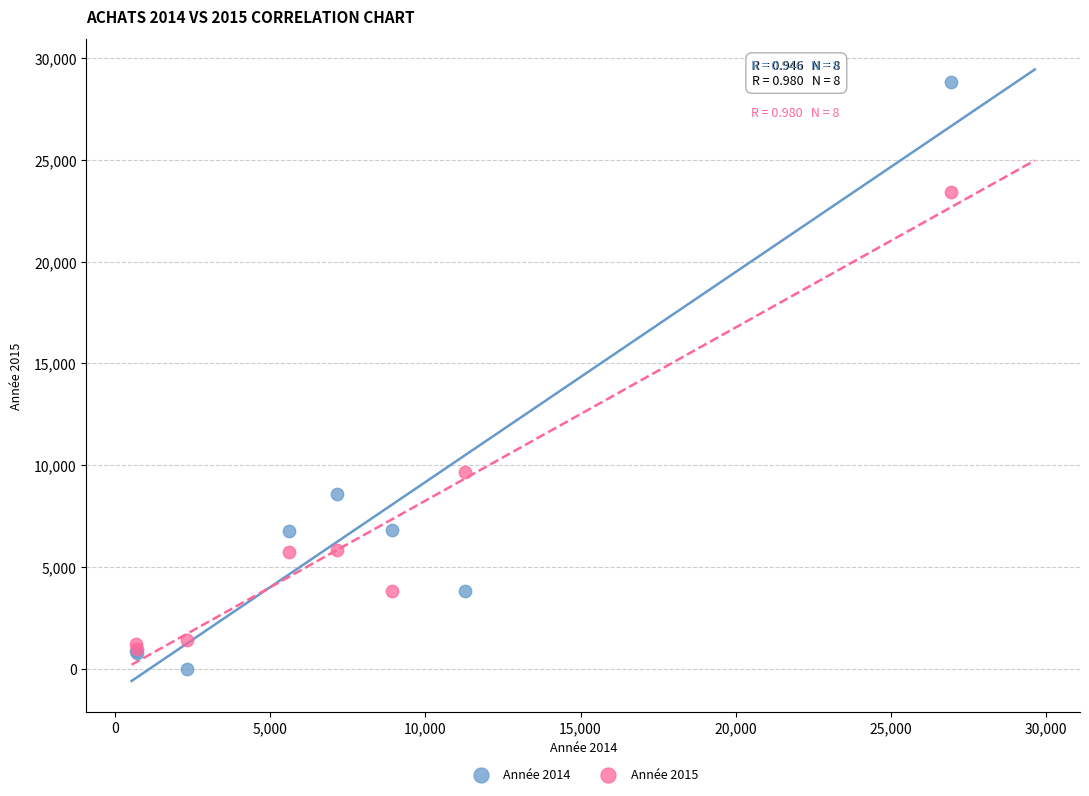

Across all series, what Y value is closest to 14410?

9680